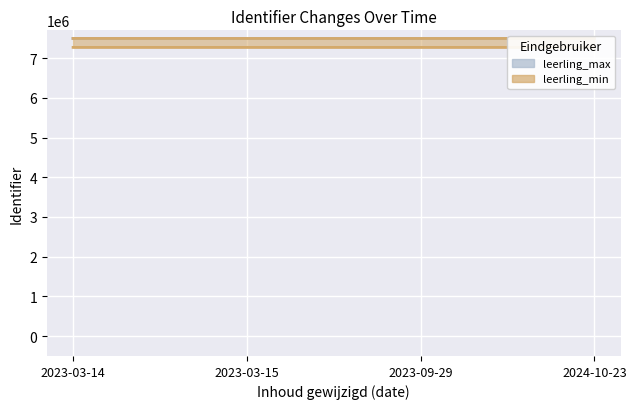

Which series has the largest total across all categories?

leerling_max